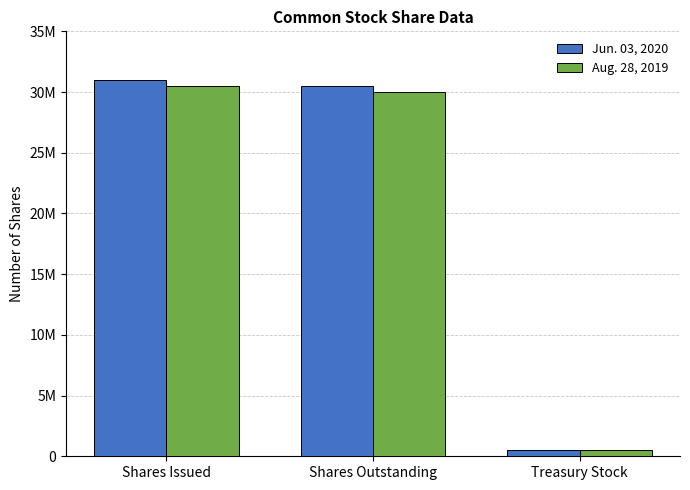

What is the approximate value of Jun. 03, 2020 at Treasury Stock?

500000